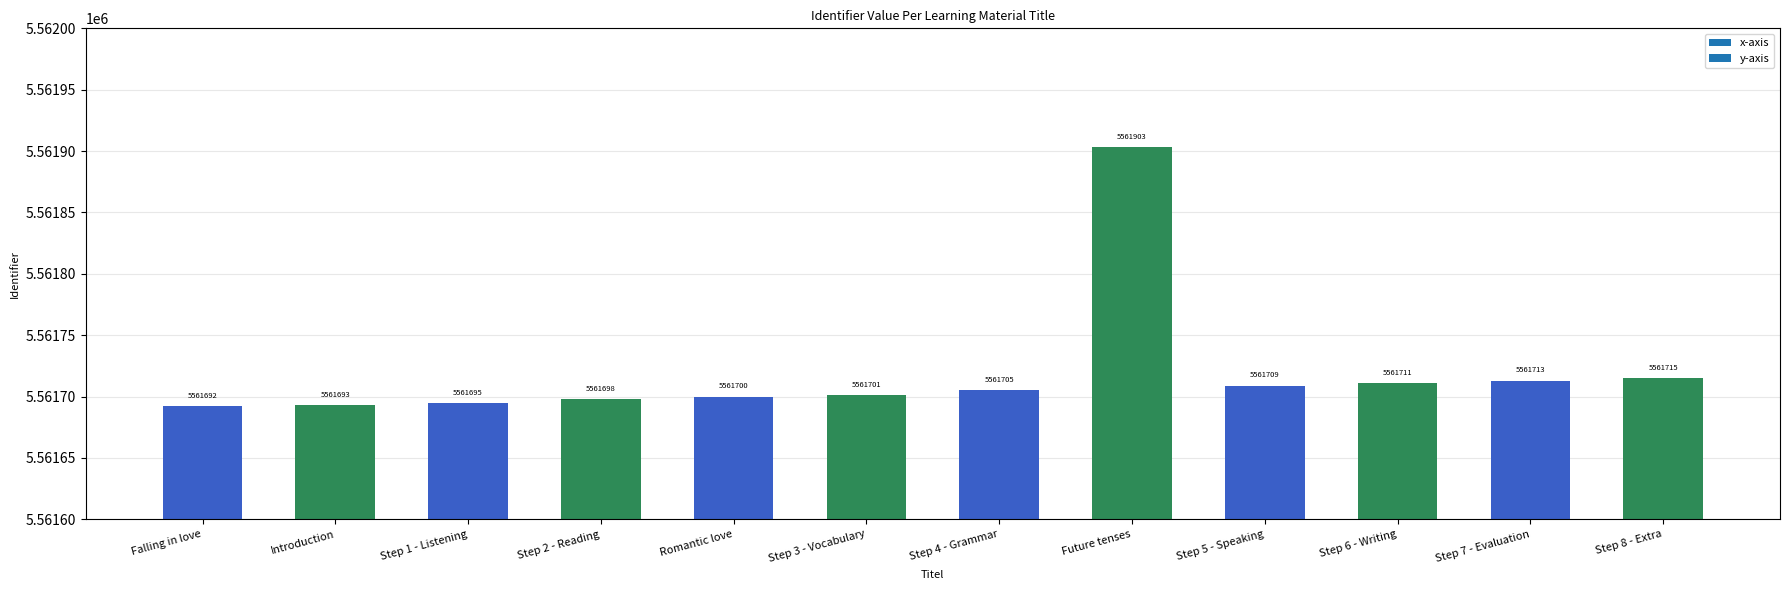

Which has a higher value, Romantic love or Step 3 - Vocabulary?

Step 3 - Vocabulary